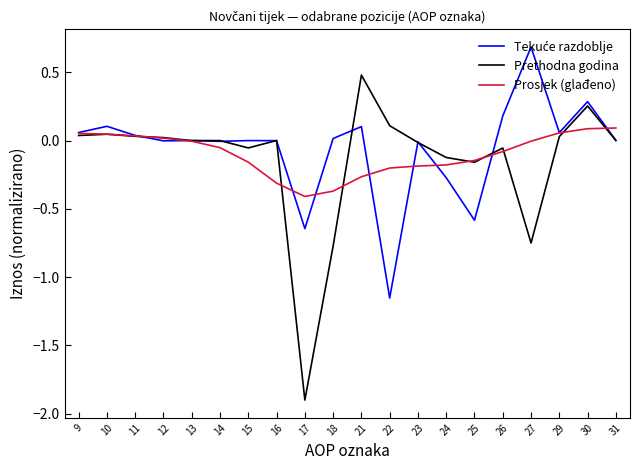

Is it true that Prethodna godina equals -0.1 at 26?

True